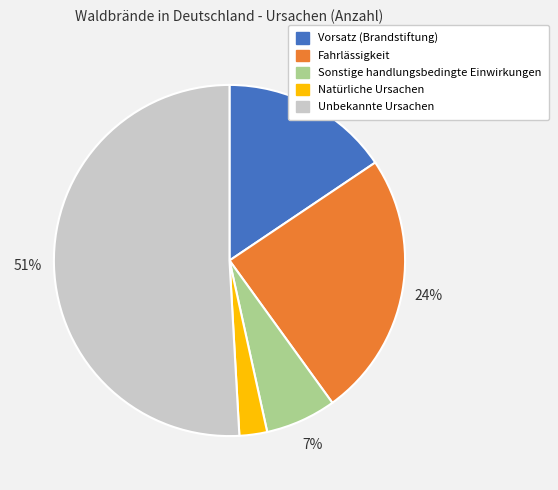

To the nearest percent, what is the difference between the Sonstige handlungsbedingte Einwirkungen and Vorsatz (Brandstiftung) slice percentages?

9%